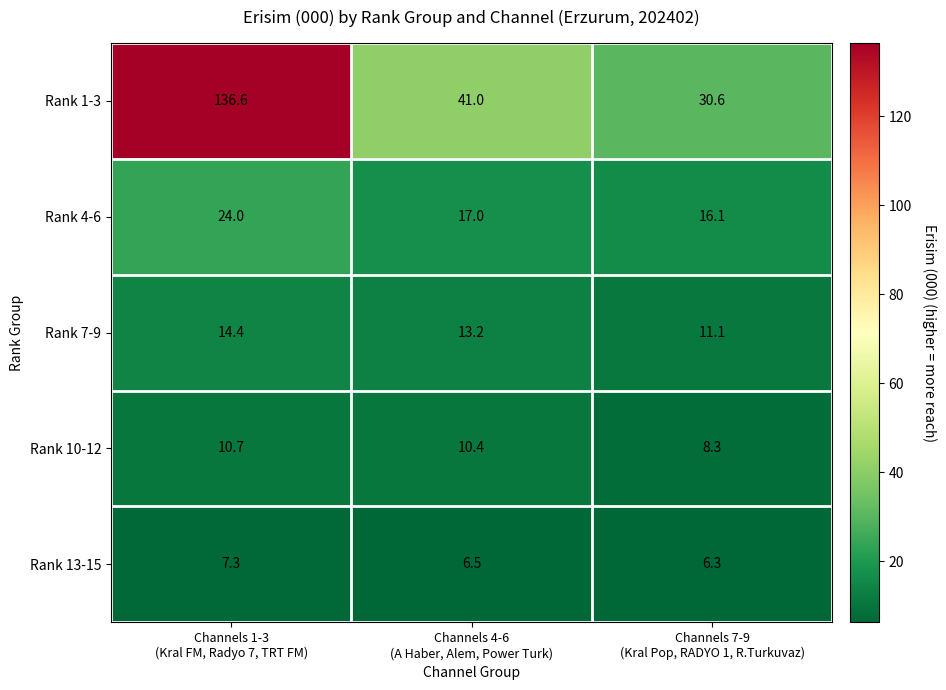

What is the spread (max minus min) of values at Channels 7-9
(Kral Pop, RADYO 1, R.Turkuvaz)?

24.3